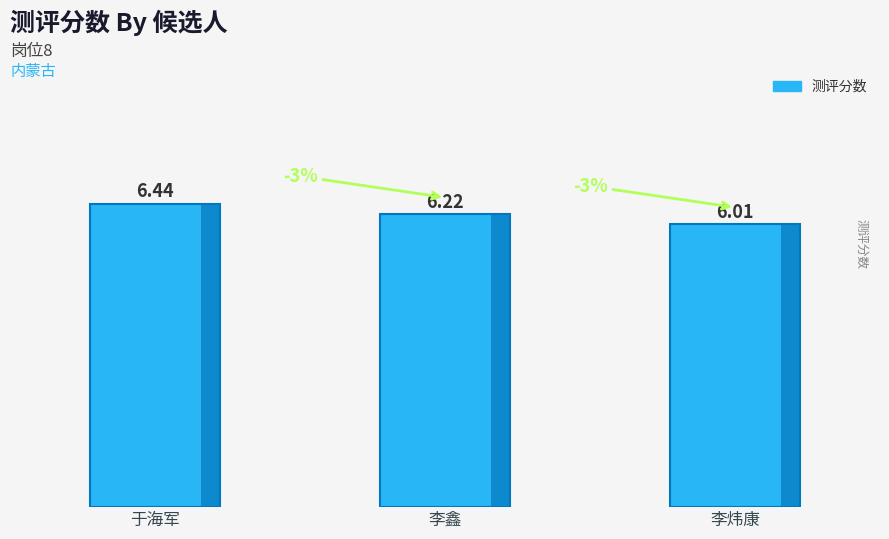

Rank the categories by value from highest to lowest.

于海军, 李鑫, 李炜康